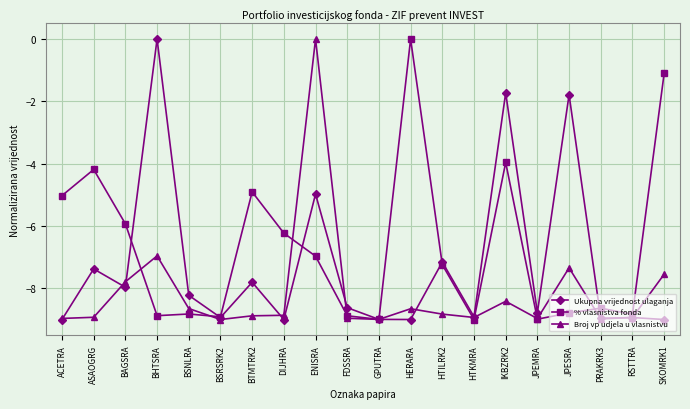

How many data points in Broj vp udjela u vlasnistvu are less than -8?

15